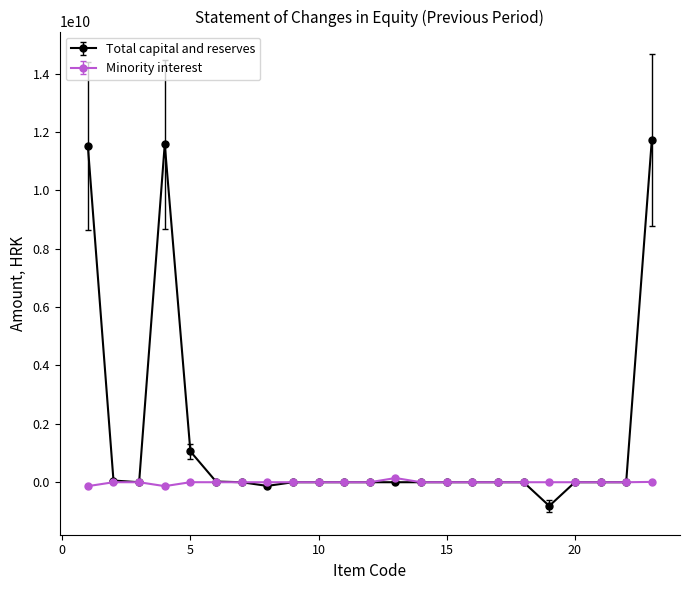

List the series in order of their overall mean, lowest first.

Minority interest, Total capital and reserves